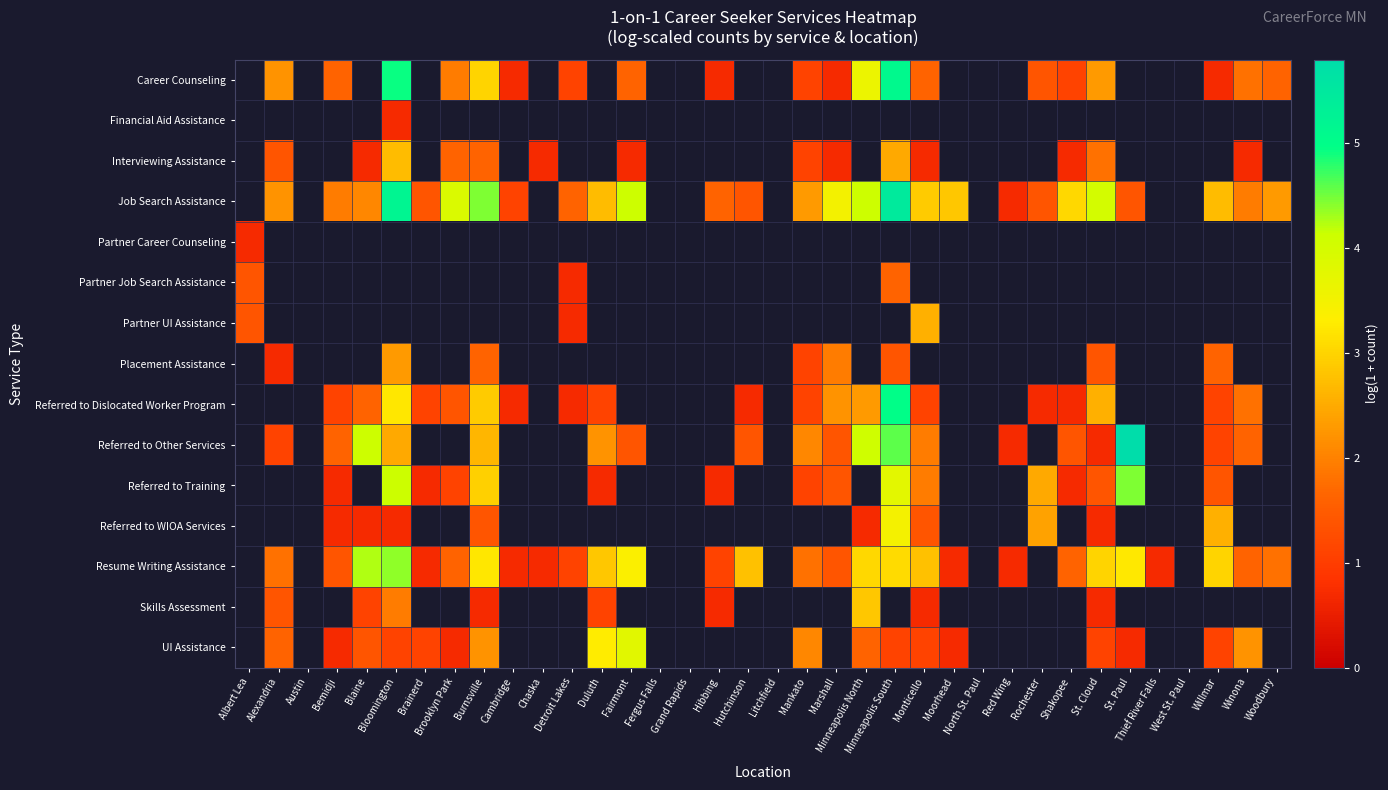

At which category does the chart reach its peak across all series?

St. Paul